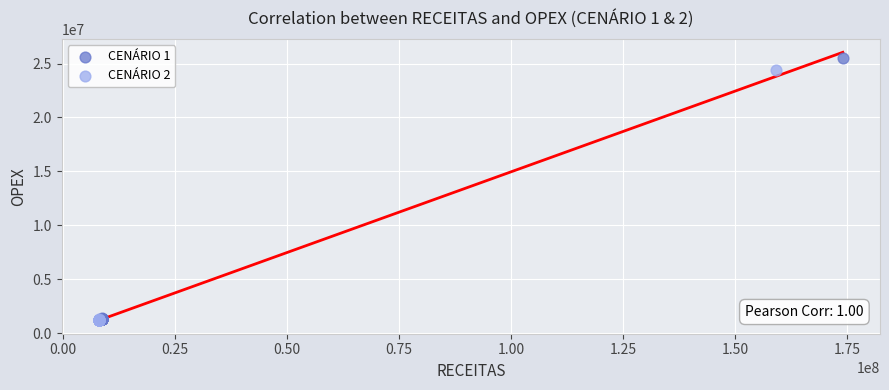

Which series has the widest spread of Y values?

CENÁRIO 1